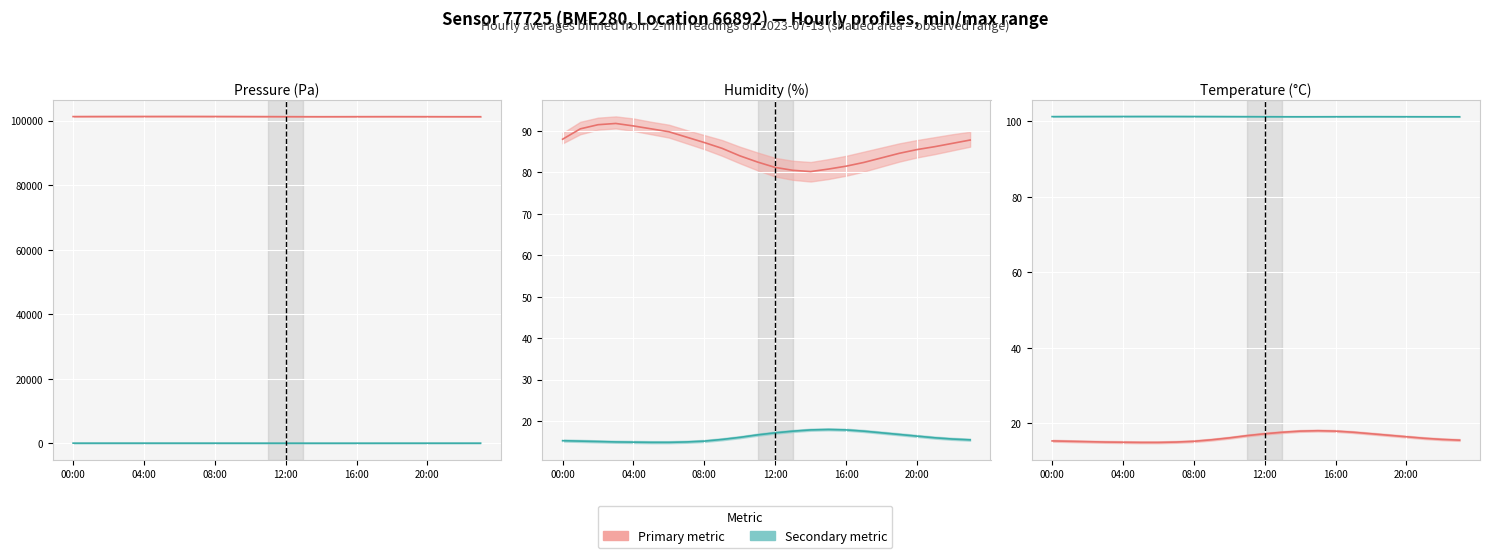

What is the lowest value of the Humidity (%) (line) series?

80.2